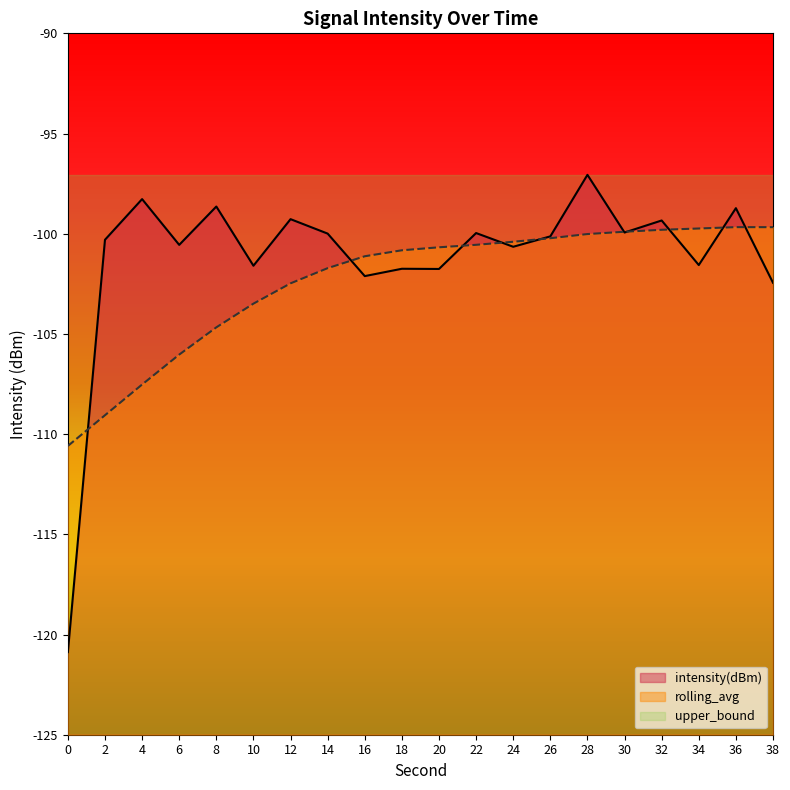

Which series has the largest total across all categories?

upper_bound